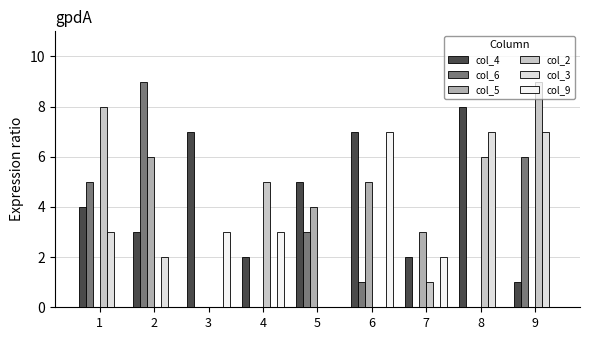

What is the total value across all series at 6?

20